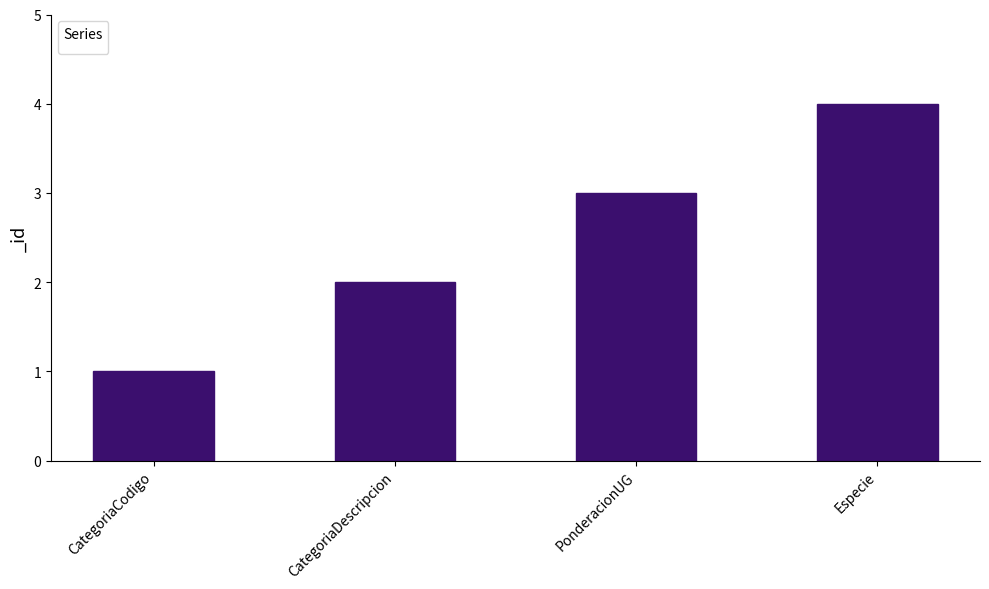

At which category does the chart reach its peak across all series?

Especie